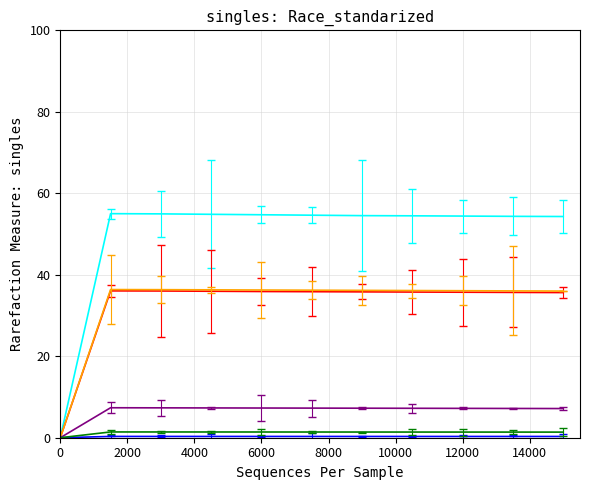

Does the chart display data point markers on the line(s)?

No